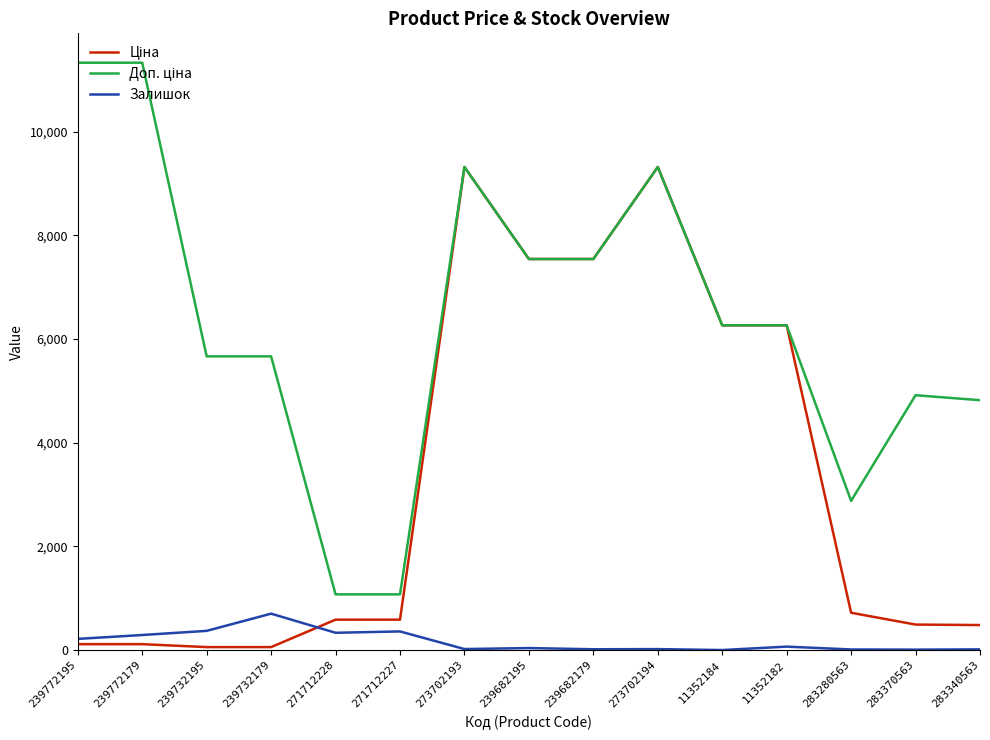

Is it true that Залишок equals 19.0 at 273702193?

True